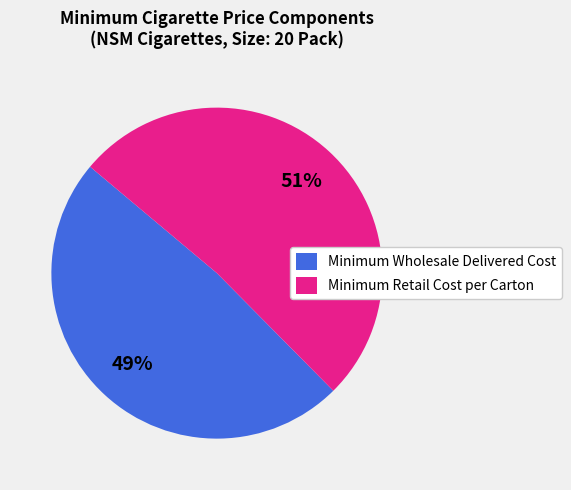

To the nearest percent, what is the average slice percentage?

50%